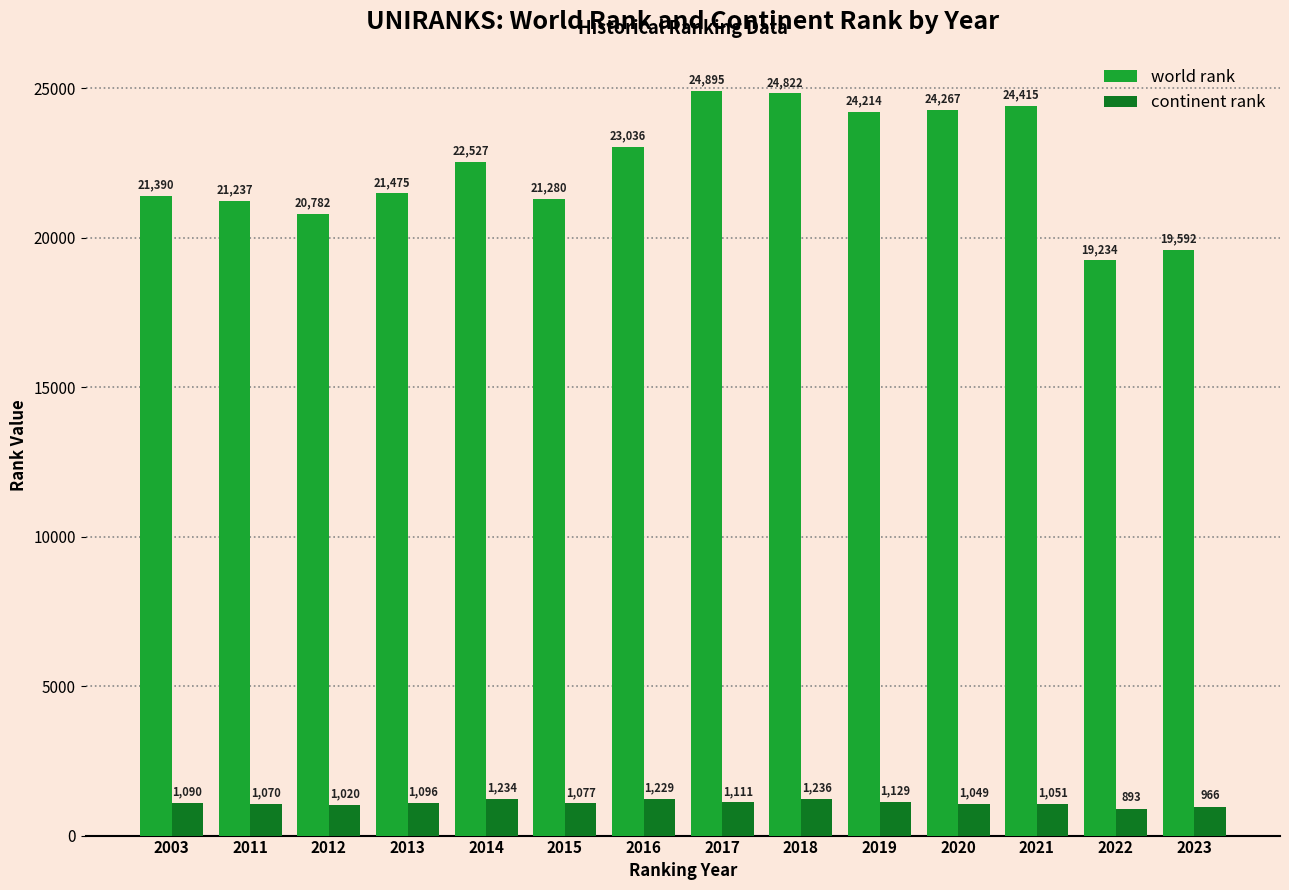

What is the spread (max minus min) of values at 2013?

20379